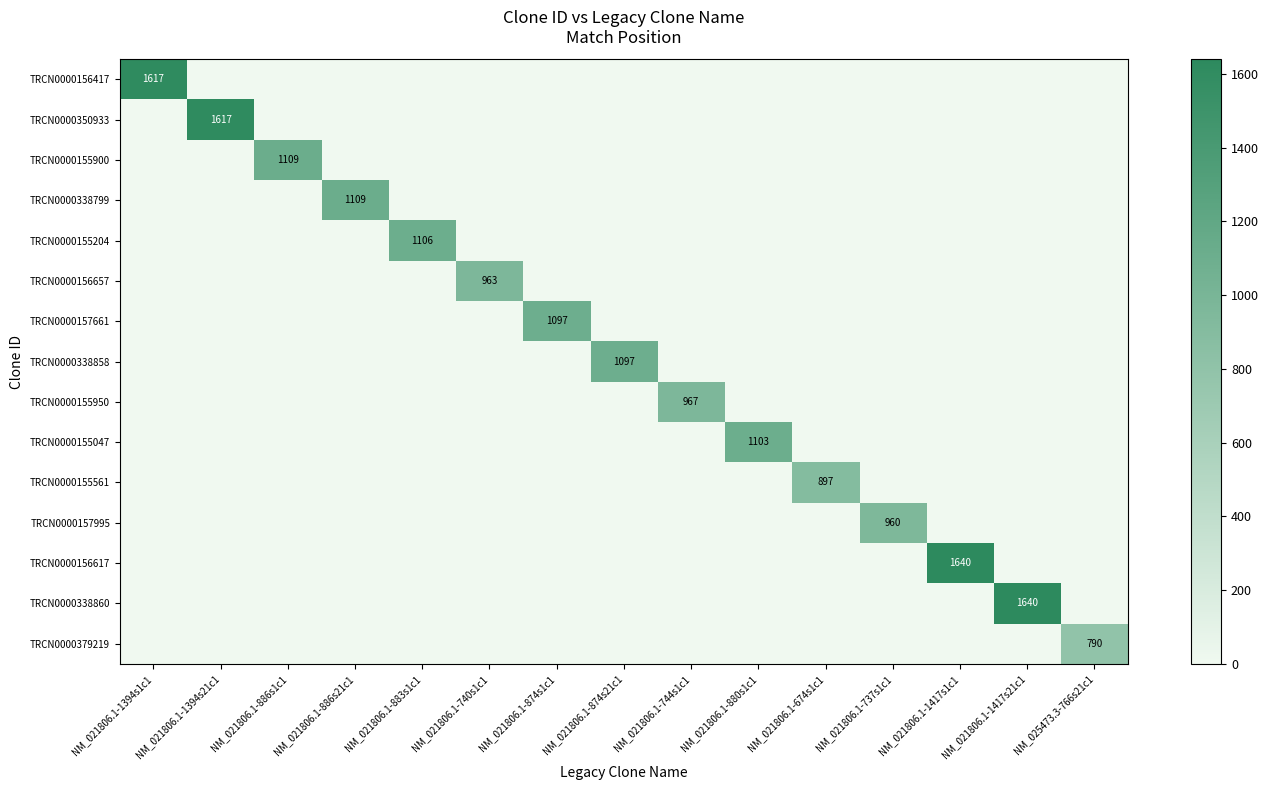

Which series has the largest range (max minus min)?

TRCN0000156617